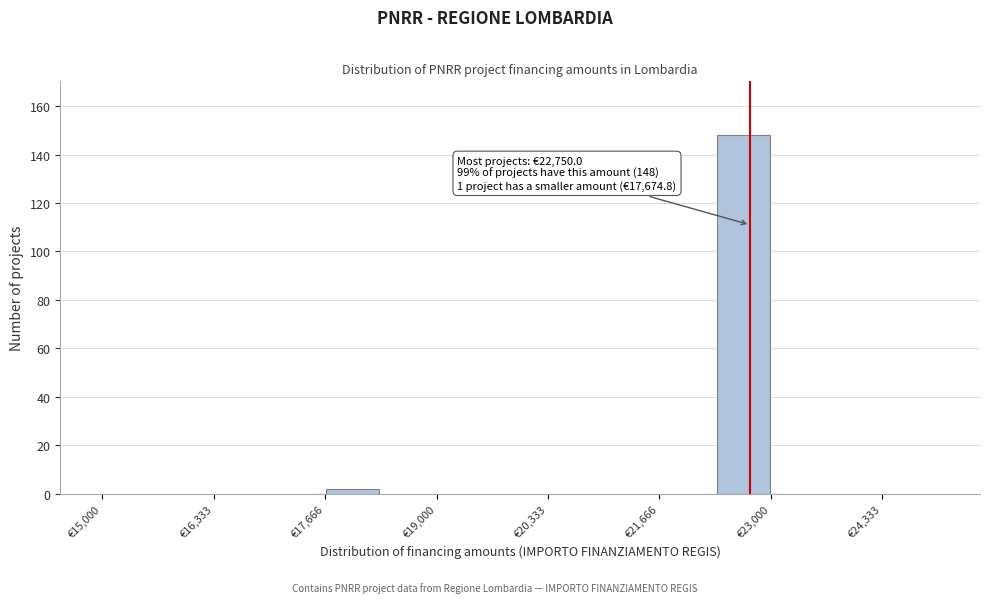

Around what value on the x-axis is the tallest bar? Give the approximate position of its centre, as read against the axis.

22600